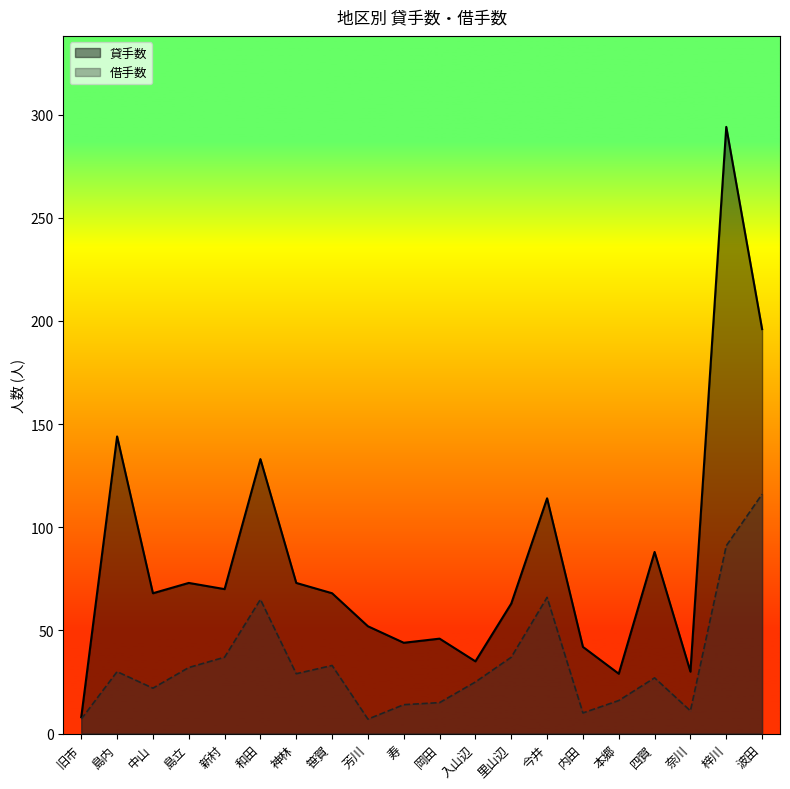

Which category has the highest value in the 貸手数 series?

梓川